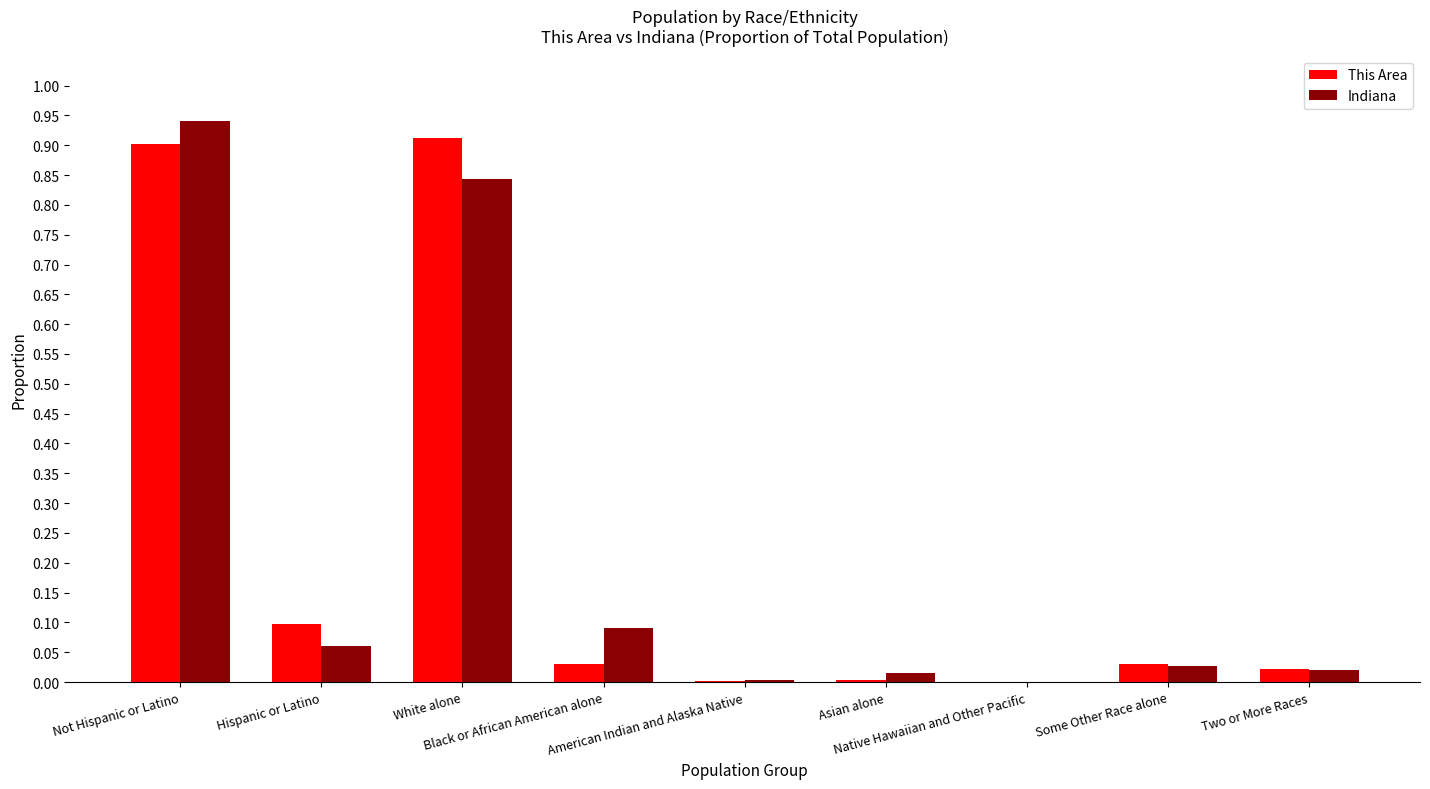

Rank the series at Not Hispanic or Latino from highest to lowest value.

Indiana, This Area